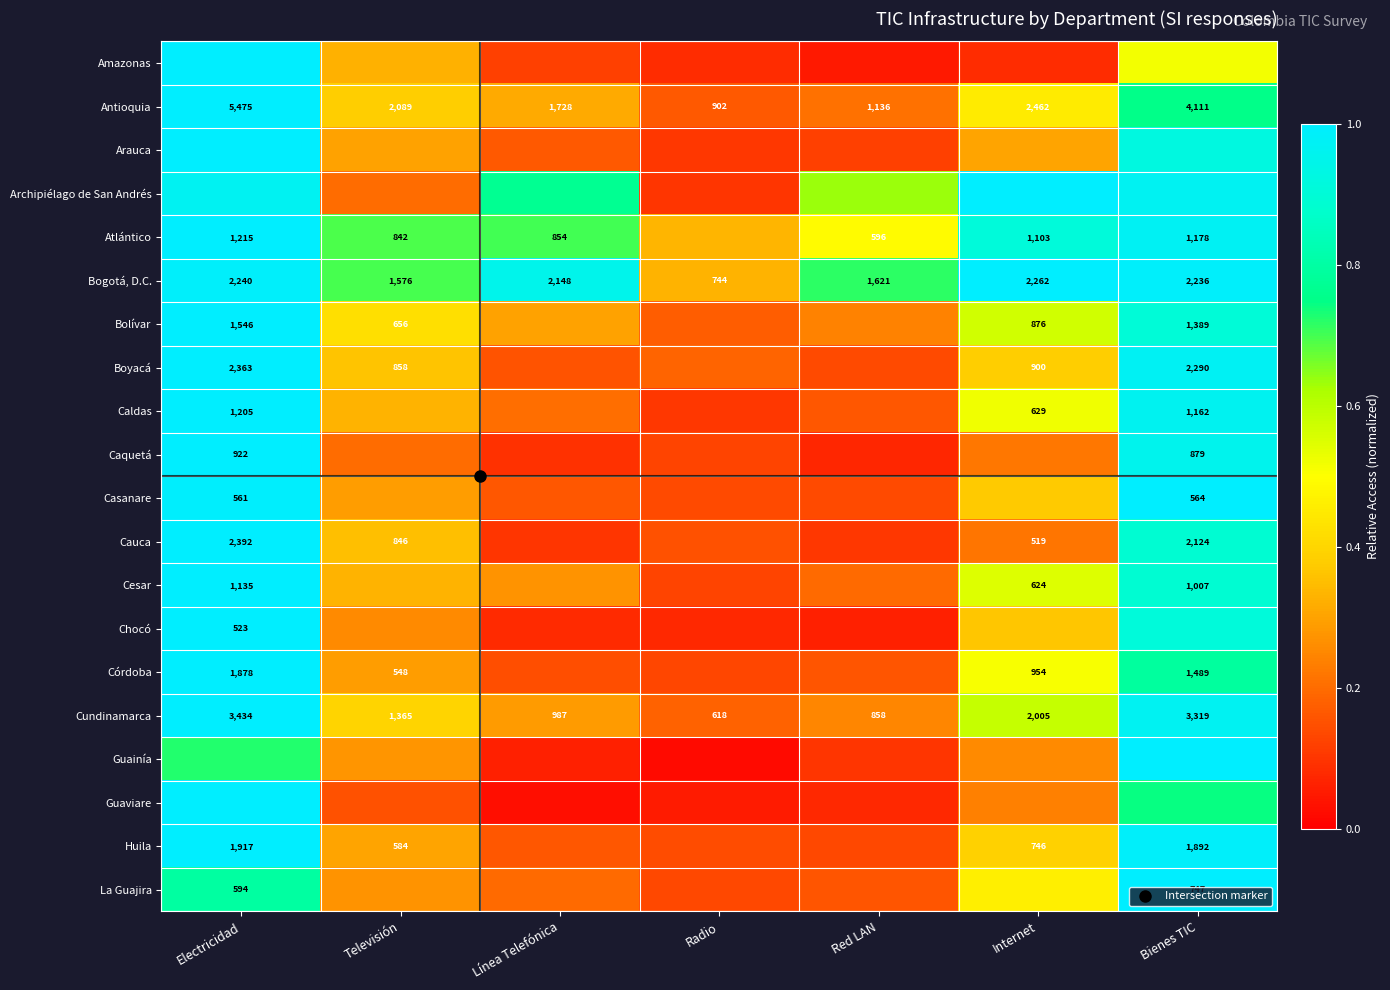

At which category is the sum across all series the highest?

Electricidad